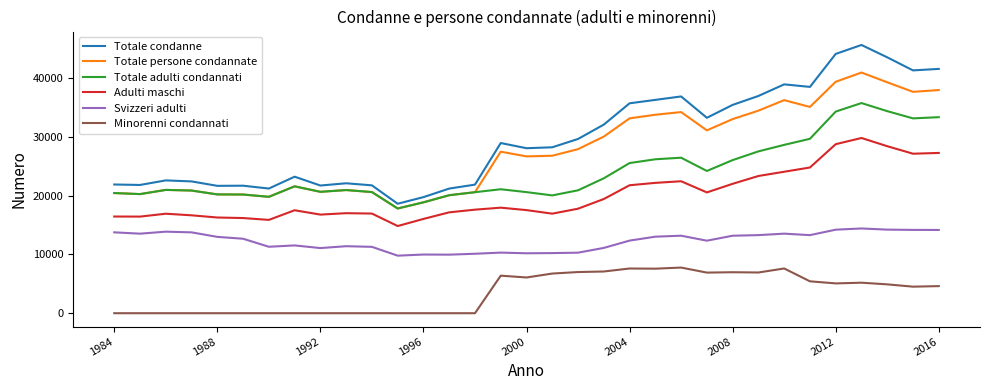

True or false: Totale adulti condannati and Adulti maschi cross at least once.

False